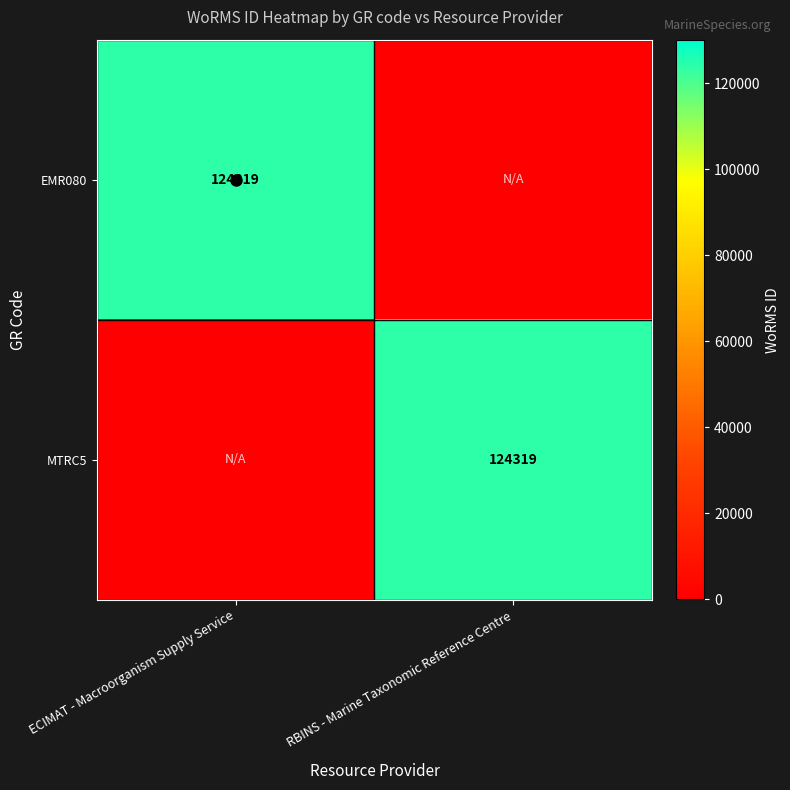

The value of EMR080 at ECIMAT - Macroorganism Supply Service is 63482. True or false?

False